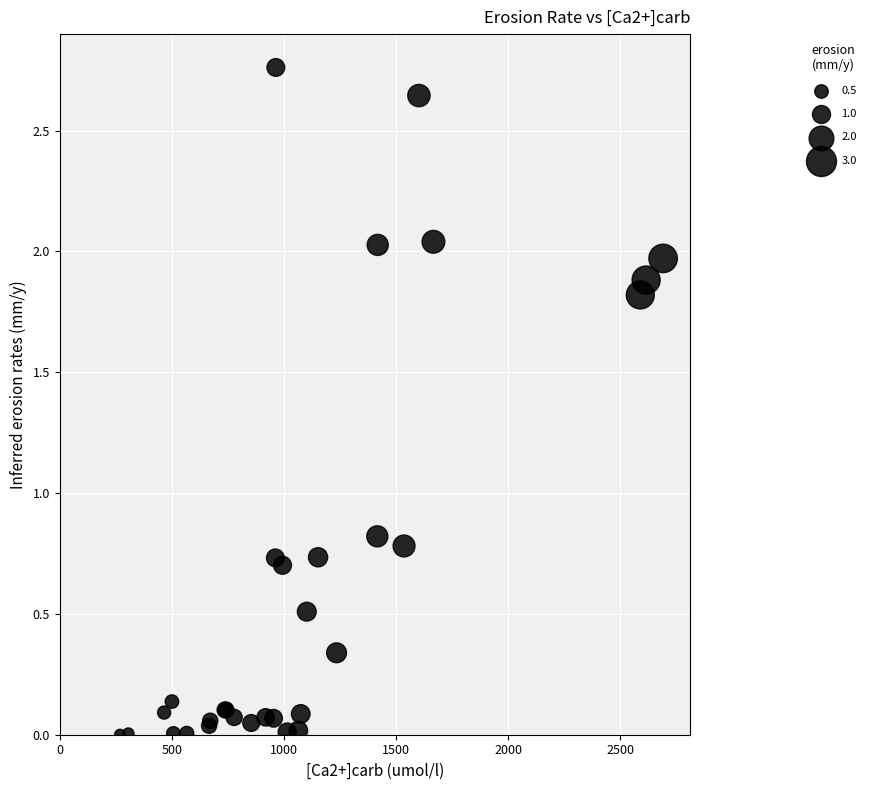

What Y value in the scatter plot is closest to 1?

0.8